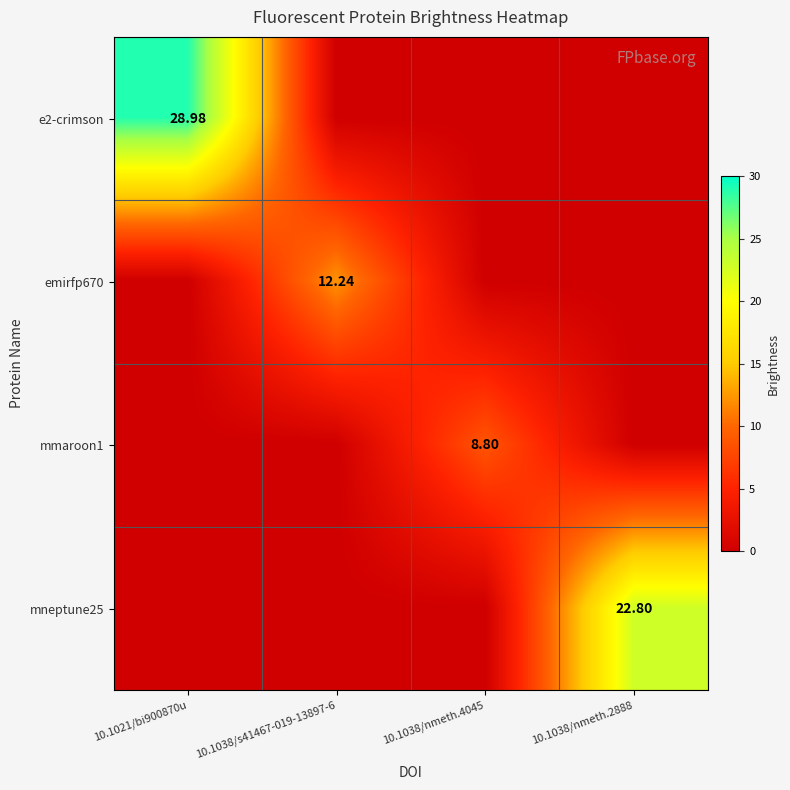

How many series are shown in this chart?

4